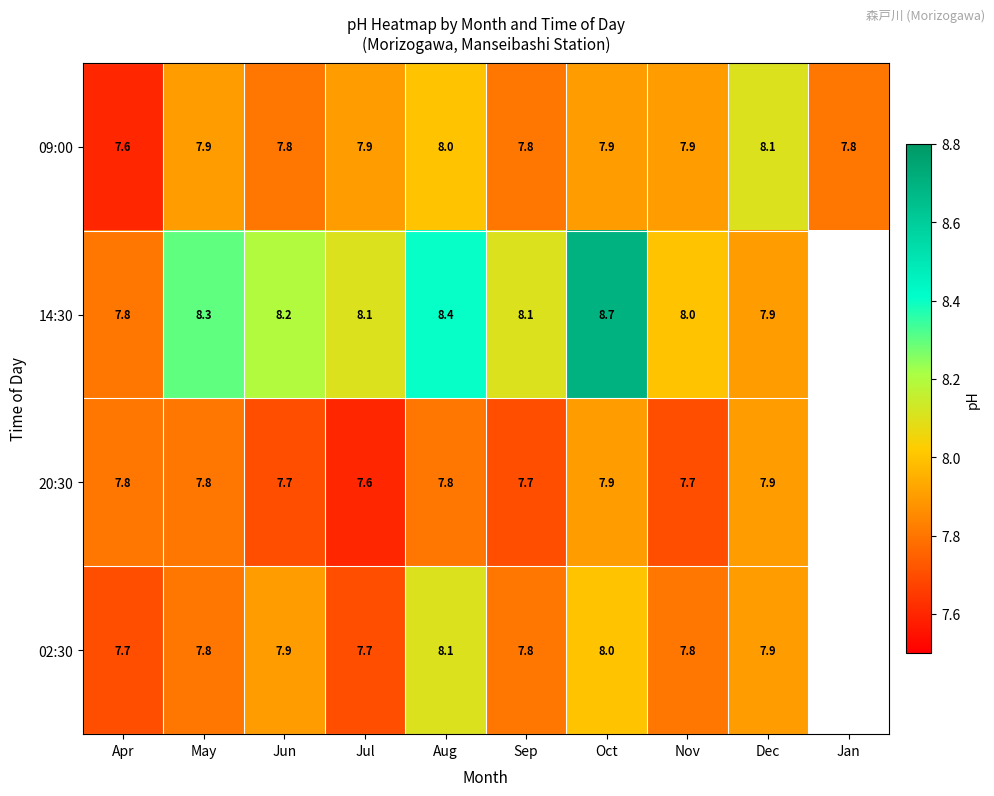

What is the sum of the 02:30 values at Jun and Apr?

15.6